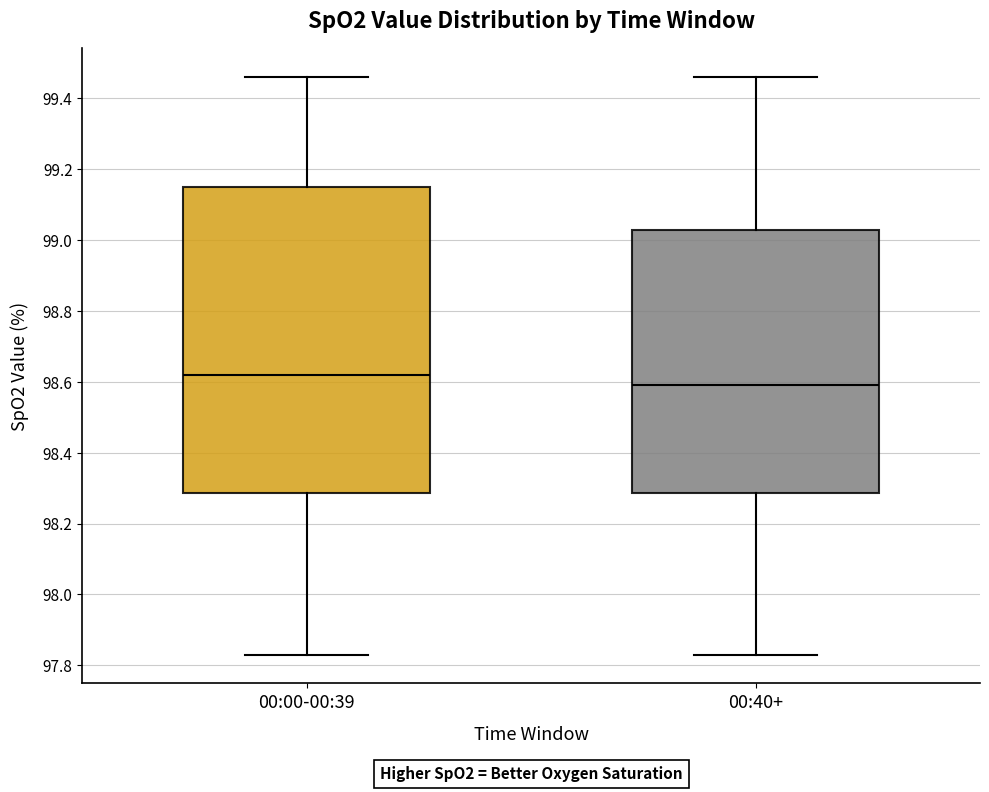

Reading left to right, transcribe this box plot: for each box, give where its median line is, the range the box spans, and where its two whiskers end, as read against the y-axis. The values are not printed on the chart, so give them approximately, as read against the axis.

00:00-00:39: median 98.62, box 98.28 to 99.16, whiskers 97.84 to 99.46
00:40+: median 98.60, box 98.28 to 99.04, whiskers 97.84 to 99.46